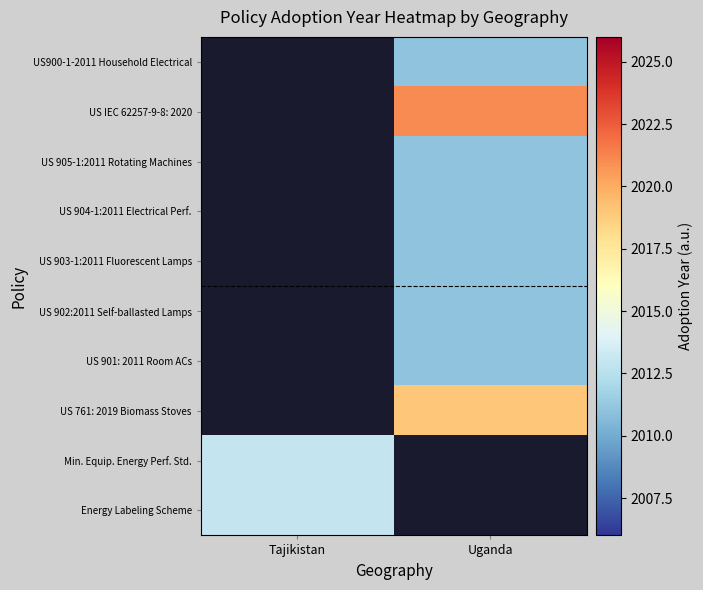

Count the number of categories in the chart.

2